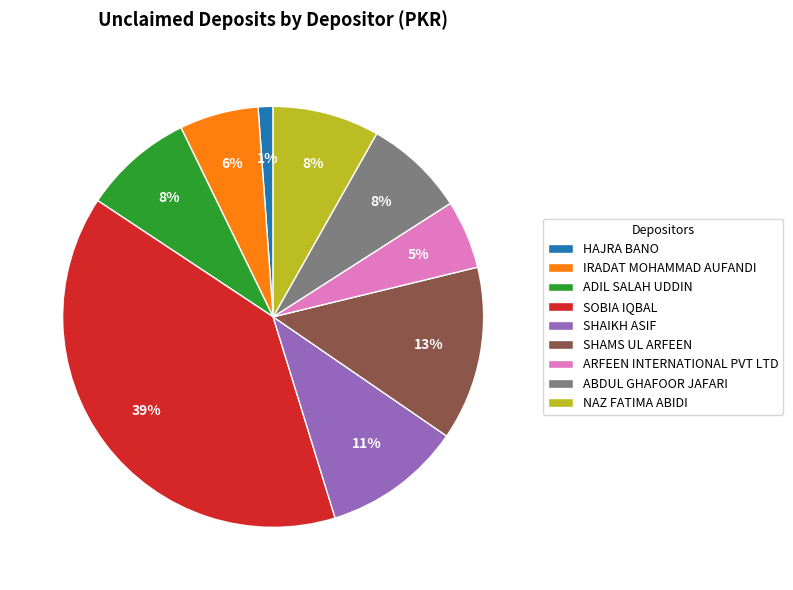

Which has a higher value, SOBIA IQBAL or SHAMS UL ARFEEN?

SOBIA IQBAL